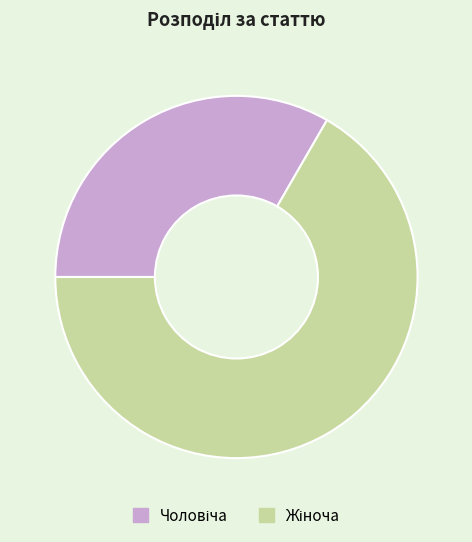

Is there any slice that represents more than half of the pie?

Yes